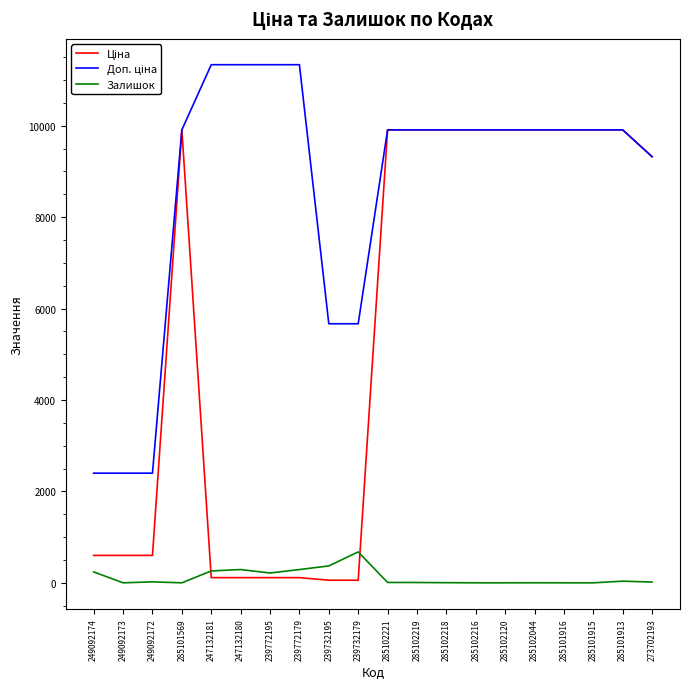

Is it true that Залишок equals 215.0 at 239772195?

True